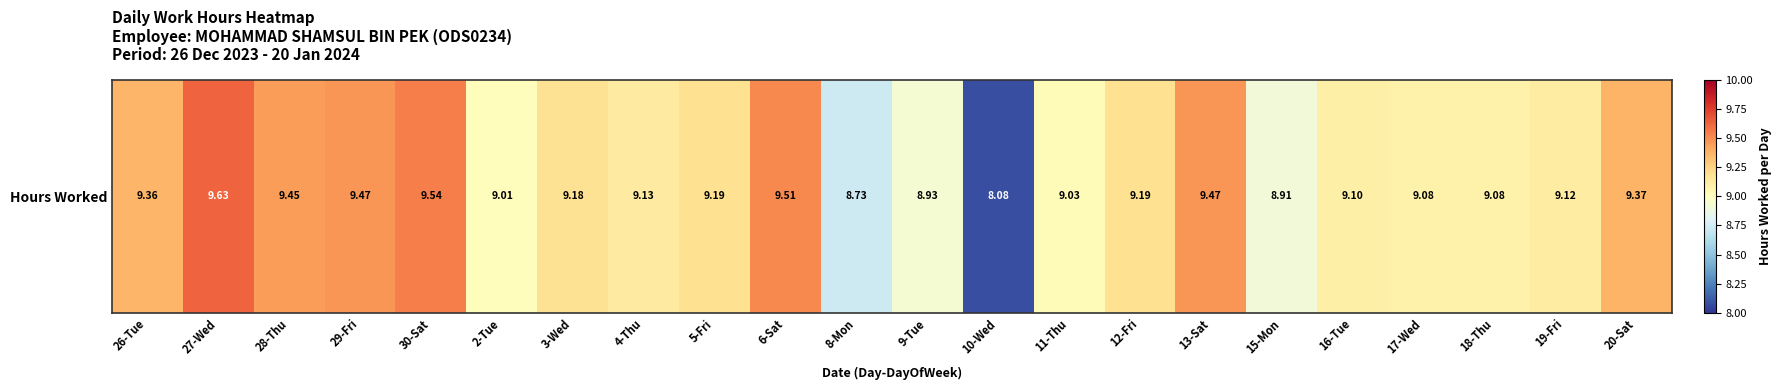

How many values exceed 9?

18